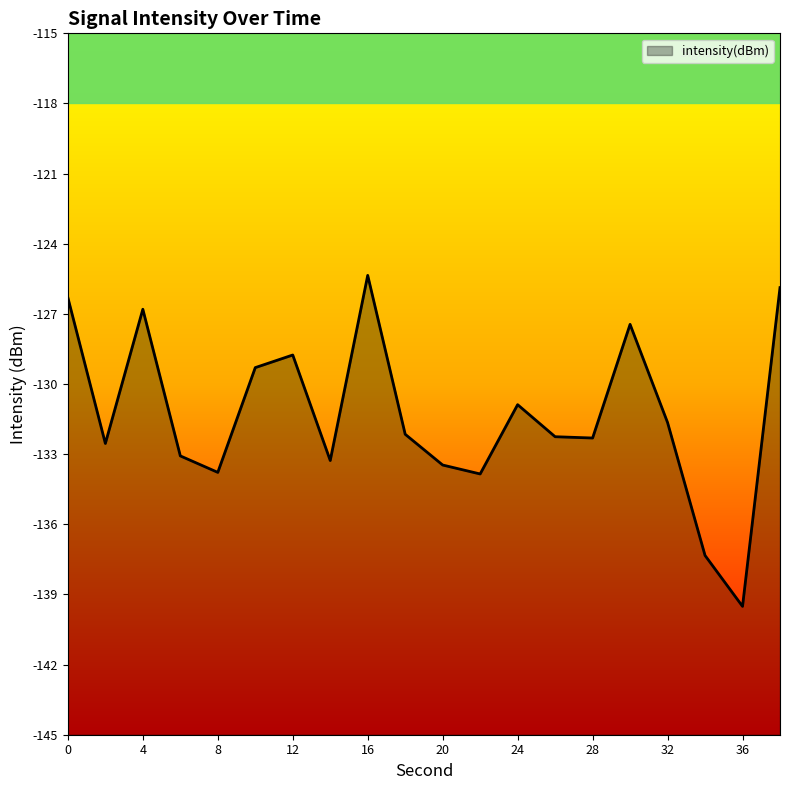

Reading left to right, what are all the values shown in this chart?

0=-126.3	2=-132.5	4=-126.8	6=-133.1	8=-133.8	10=-129.3	12=-128.8	14=-133.3	16=-125.4	18=-132.1	20=-133.5	22=-133.8	24=-130.9	26=-132.3	28=-132.3	30=-127.4	32=-131.6	34=-137.3	36=-139.5	38=-125.9